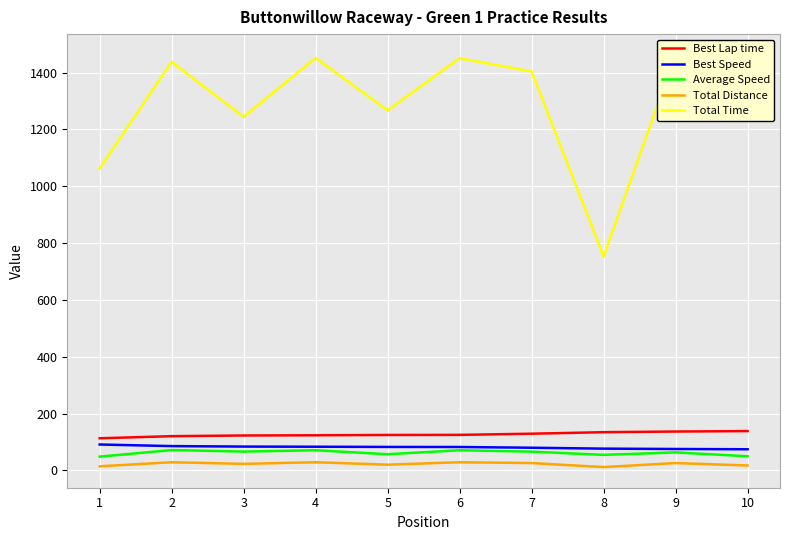

What is the value of the Best Lap time point at the 9th from the left?

136.6